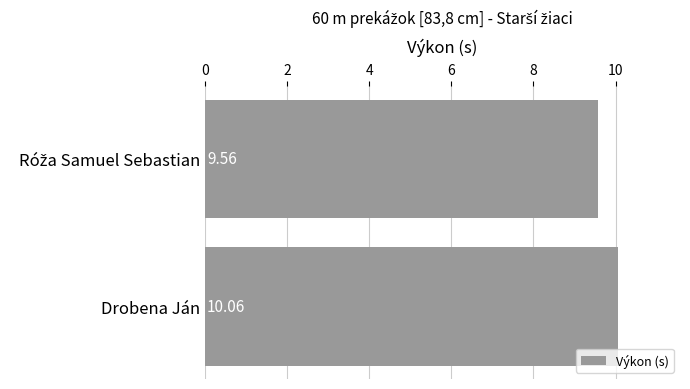

What is the label of the 1st bar from the bottom?

Drobena Ján